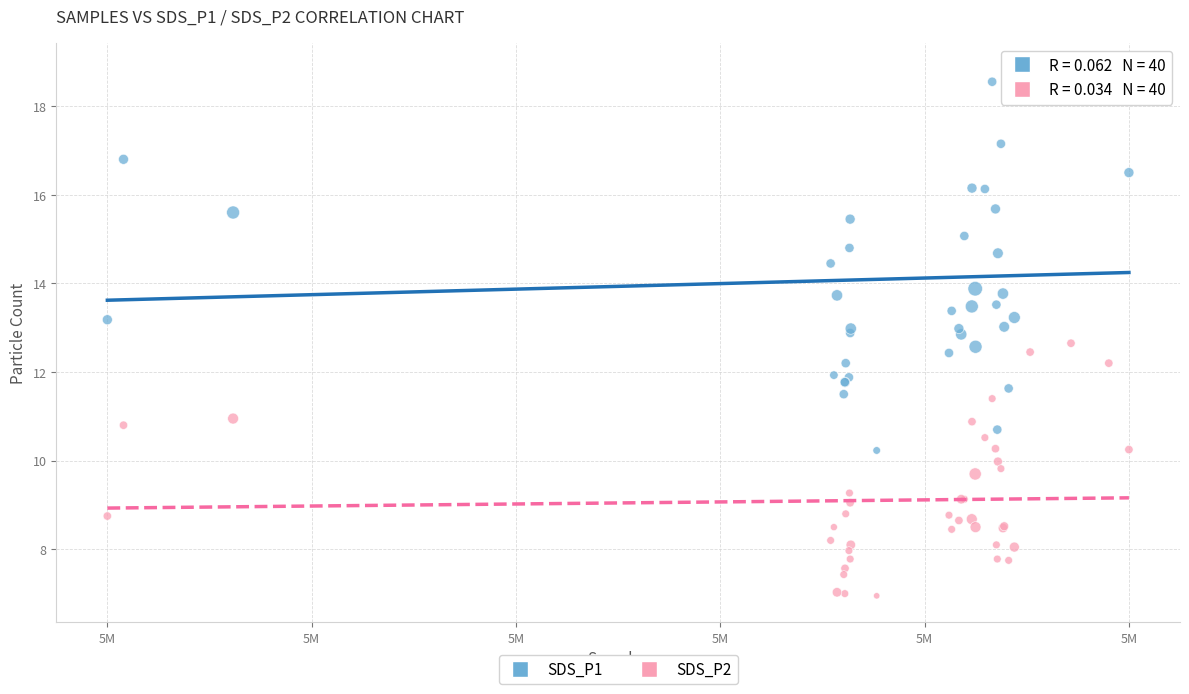

Which series has the largest Y range (max minus min)?

SDS_P1